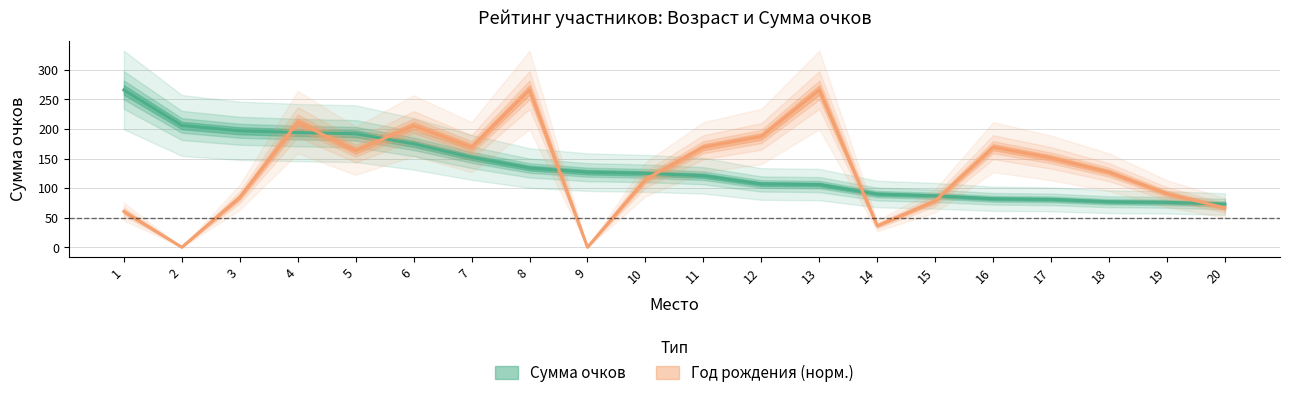

What is the average value of the Возраст series?

130.9